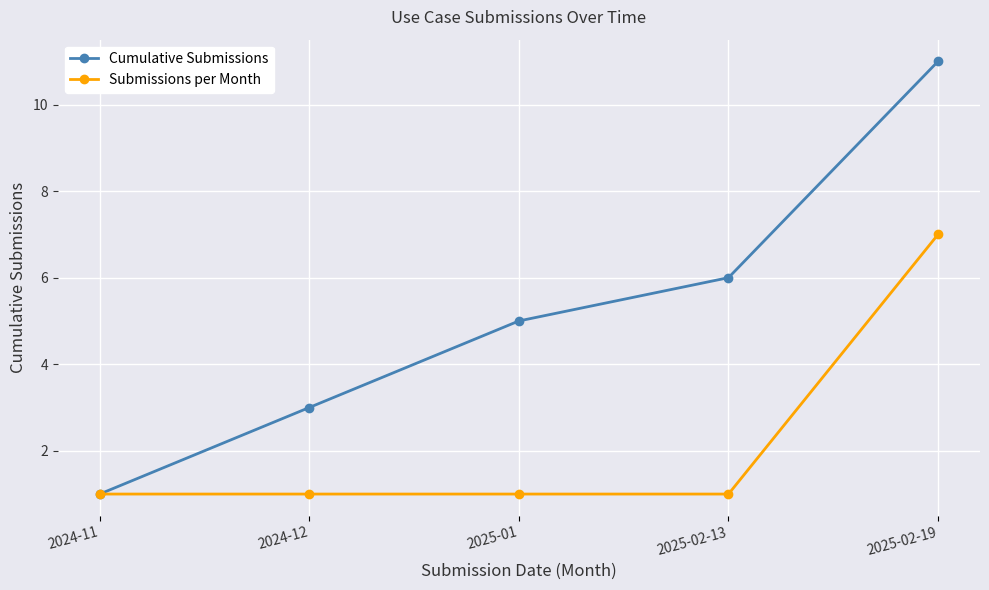

Which label corresponds to the largest value in the chart?

2025-02-19